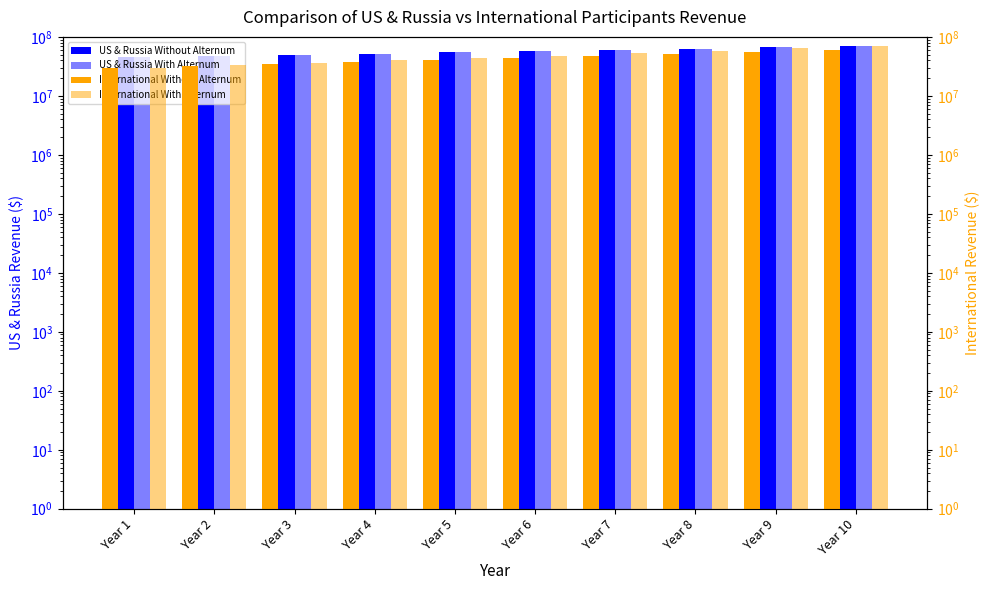

What is the maximum value shown in the chart?

70738430.7